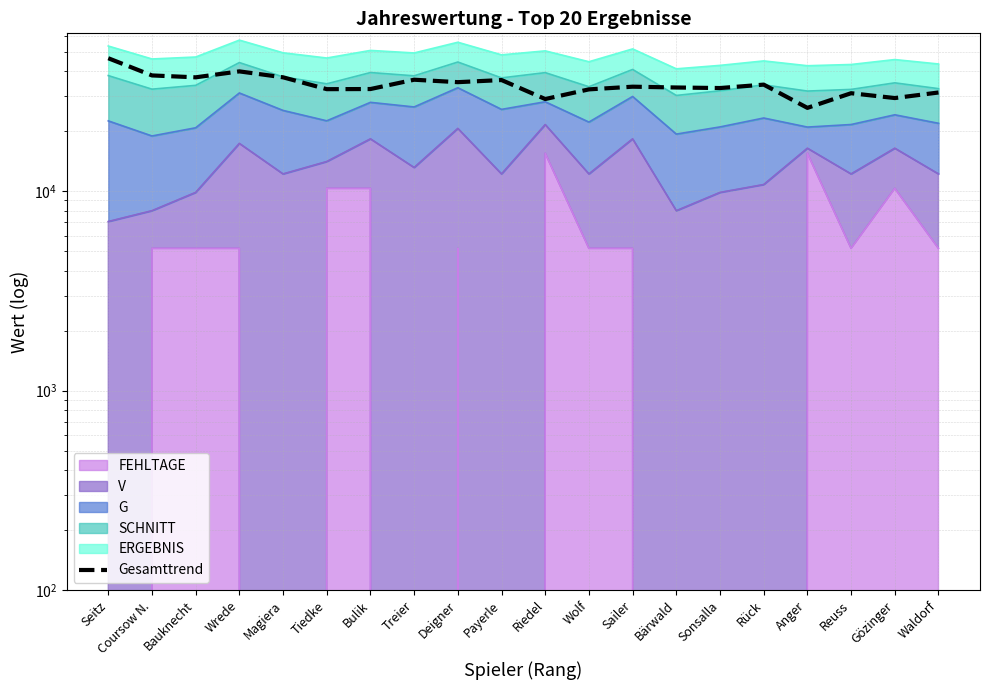

How many data points are less than 33524?

10